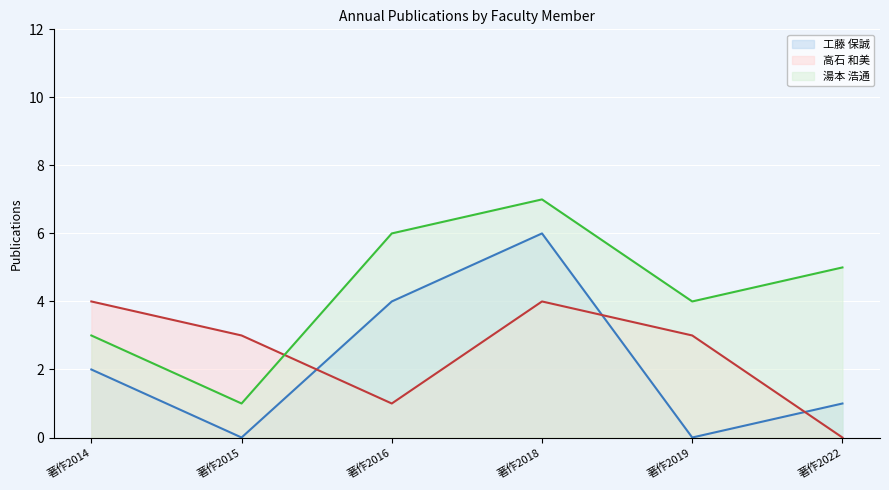

The value of 湯本 浩通 (line) at 著作2014 is 3. True or false?

True